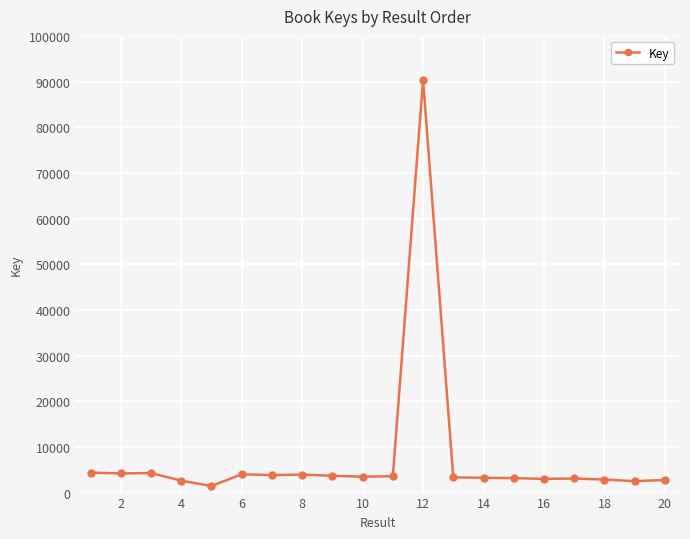

True or false: the data has more than 1 interior local peaks.

True